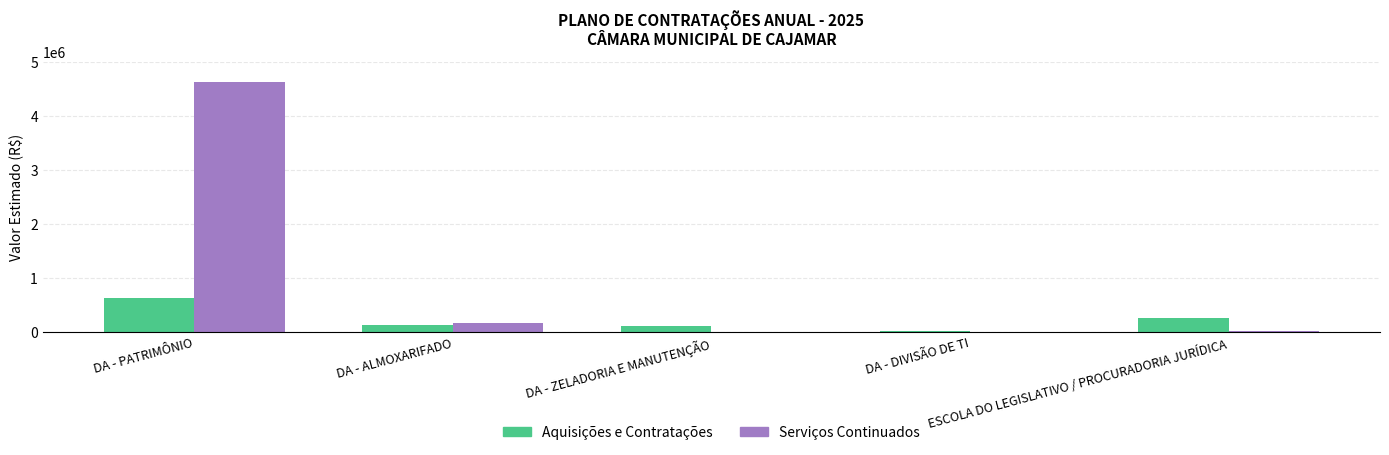

What is the sum of all Serviços Continuados values?

4811025.8